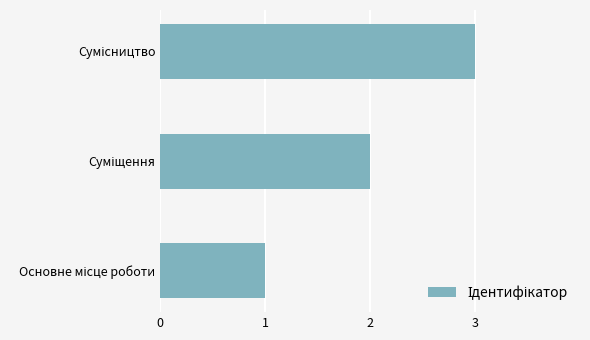

What is the difference between the maximum and second lowest values?

1